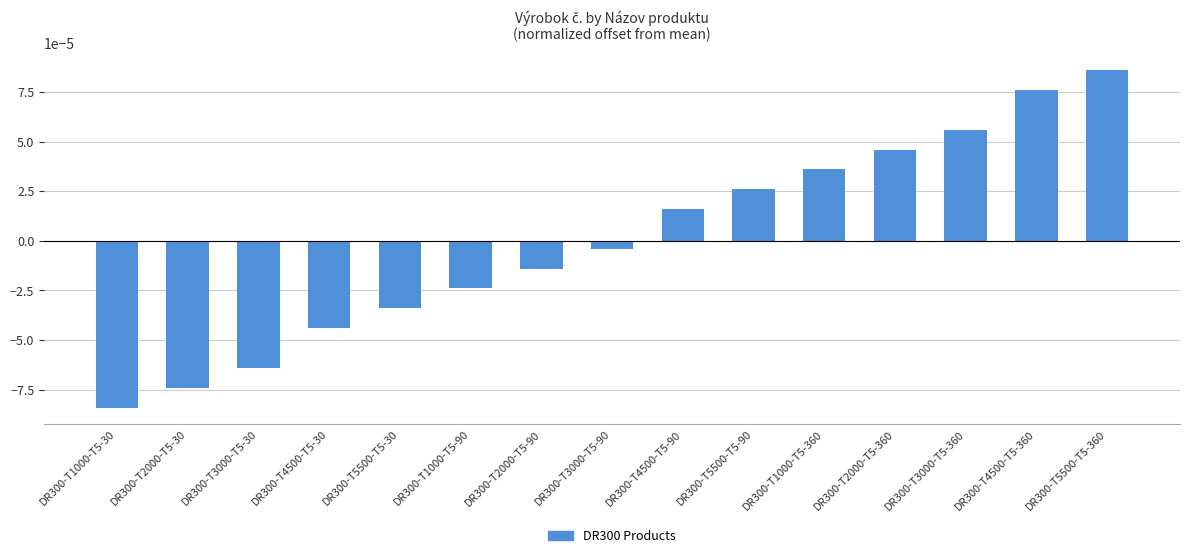

List the labels in order of value, largest first.

DR300-T5500-T5-360, DR300-T4500-T5-360, DR300-T3000-T5-360, DR300-T2000-T5-360, DR300-T1000-T5-360, DR300-T5500-T5-90, DR300-T4500-T5-90, DR300-T3000-T5-90, DR300-T2000-T5-90, DR300-T1000-T5-90, DR300-T5500-T5-30, DR300-T4500-T5-30, DR300-T3000-T5-30, DR300-T2000-T5-30, DR300-T1000-T5-30